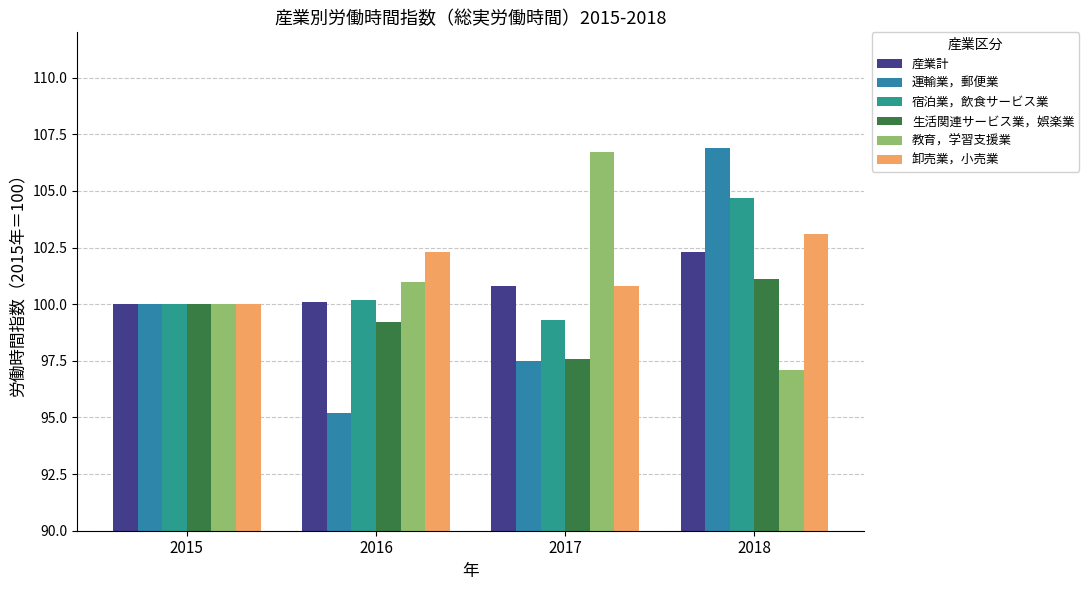

What is the greatest value displayed?

106.9